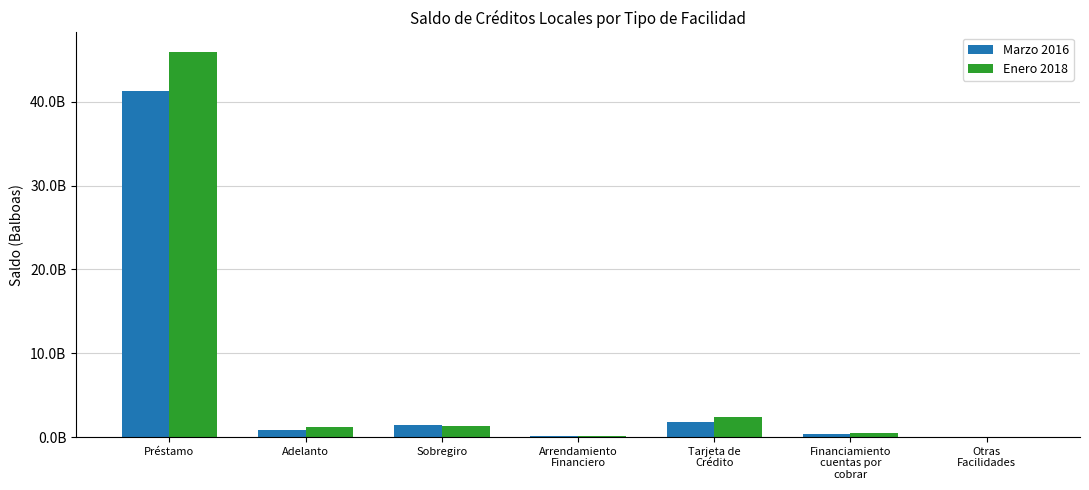

Between Sobregiro and Tarjeta de
Crédito, which series saw the biggest shift?

Enero 2018